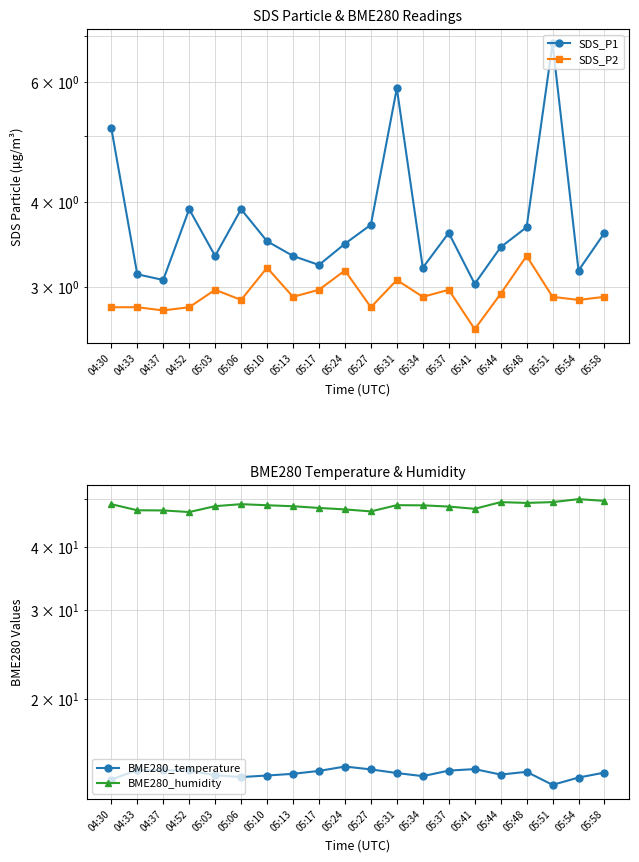

What are all the series names shown in the legend?

SDS_P1, SDS_P2, BME280_temperature, BME280_humidity